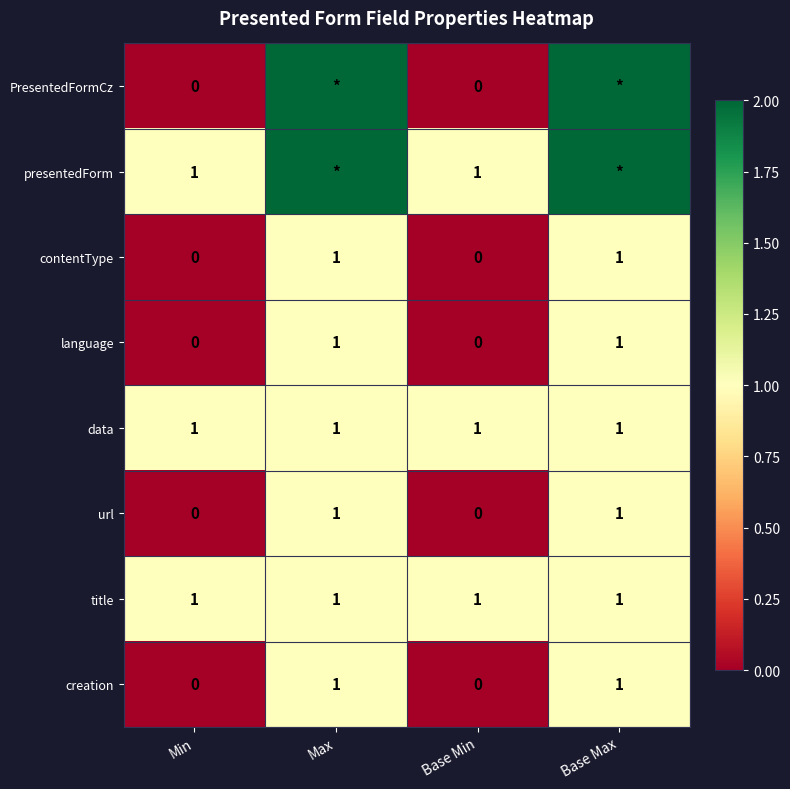

The data series shows 2 at Base Min. True or false?

False